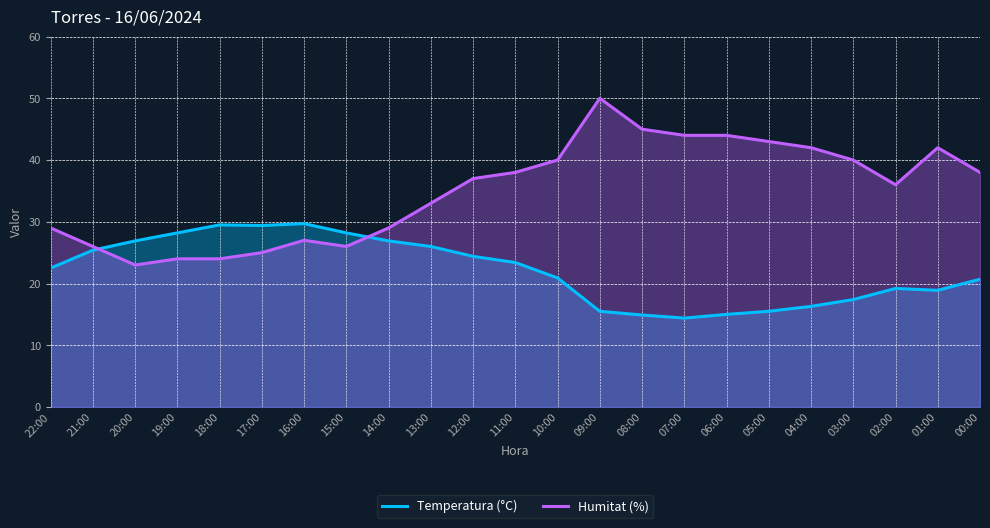

Is the value of Temperatura (°C) at 01:00 greater than the value of Humitat (%) at 05:00?

No